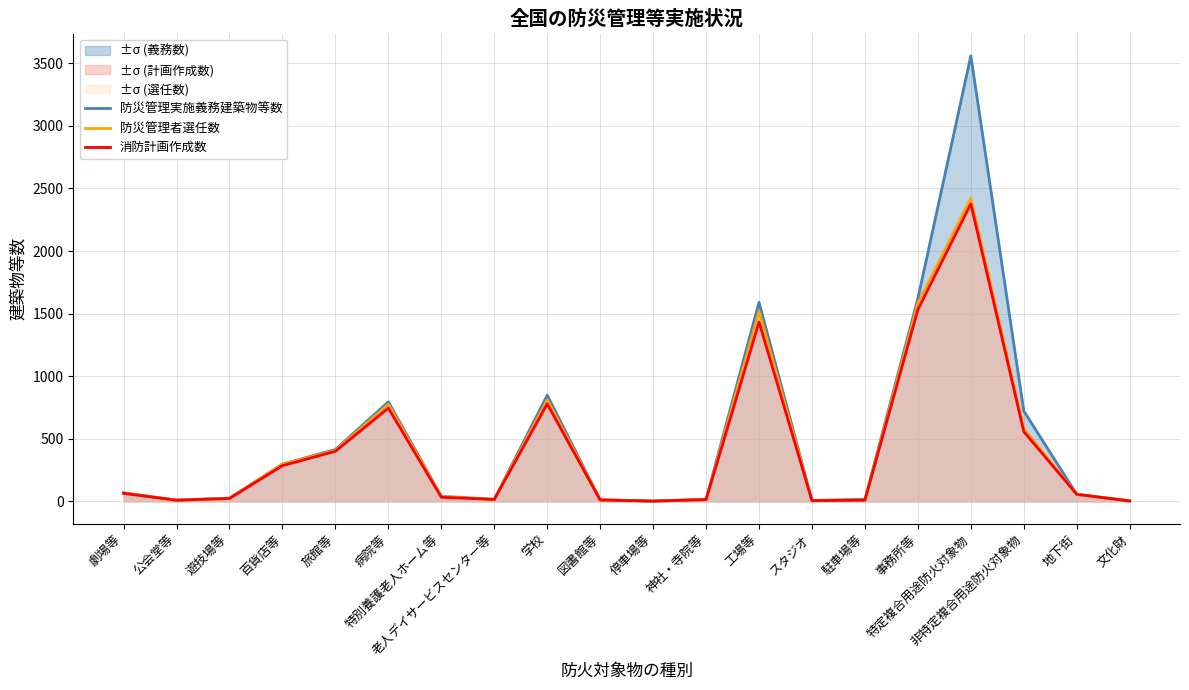

In 防災管理者選任数, how many points are lower than both neighbors (excluding endpoints)?

4